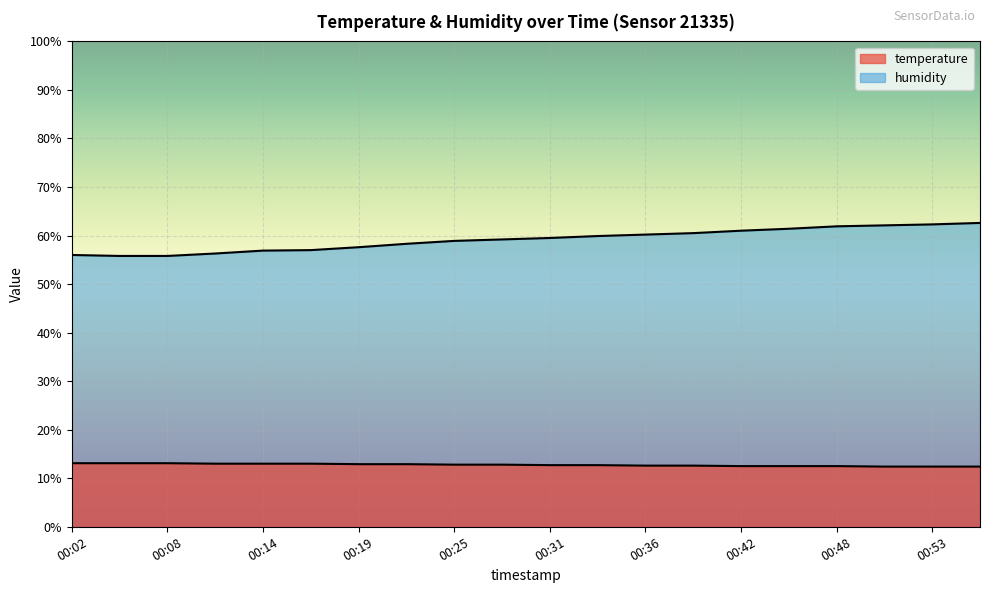

What is the average value of the humidity series?

59.2